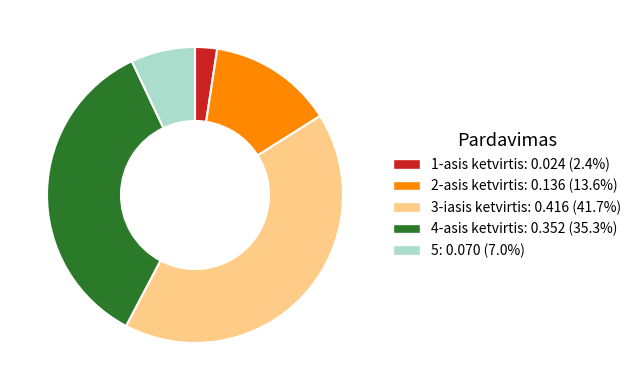

Between 1-asis ketvirtis and 2-asis ketvirtis, which is larger?

2-asis ketvirtis